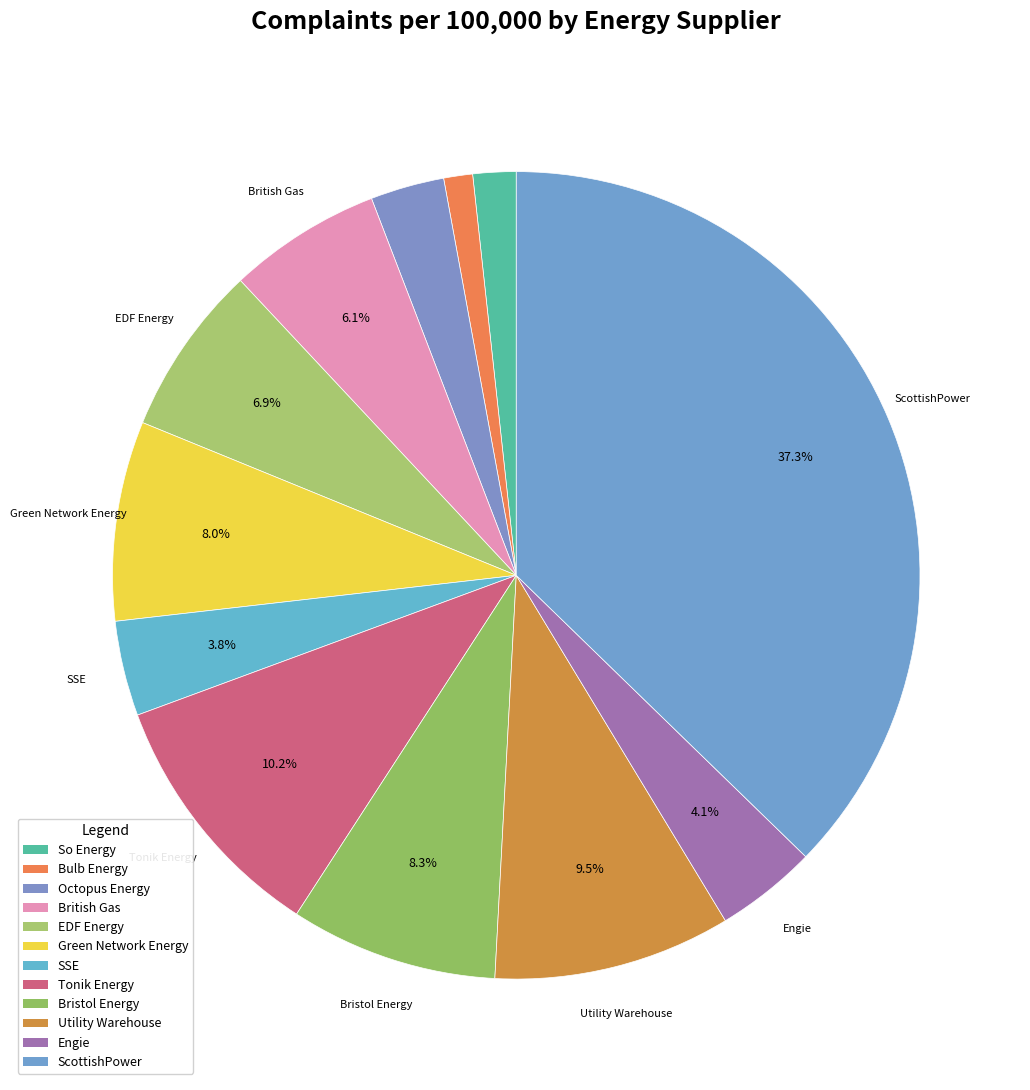

To the nearest percent, what is the difference between the Octopus Energy and ScottishPower slice percentages?

34%